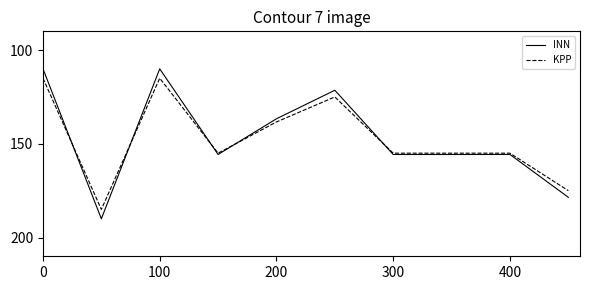

What is the minimum value shown in the chart?

110.0